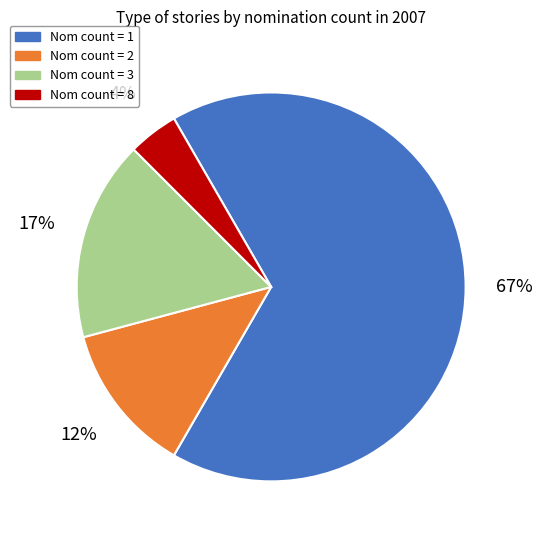

Which category has the biggest portion of the pie?

Nom count = 1